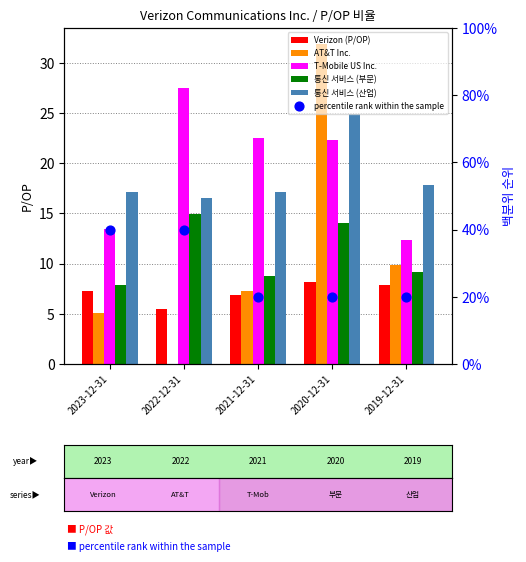

Which series contains the highest Y value?

percentile rank within the sample